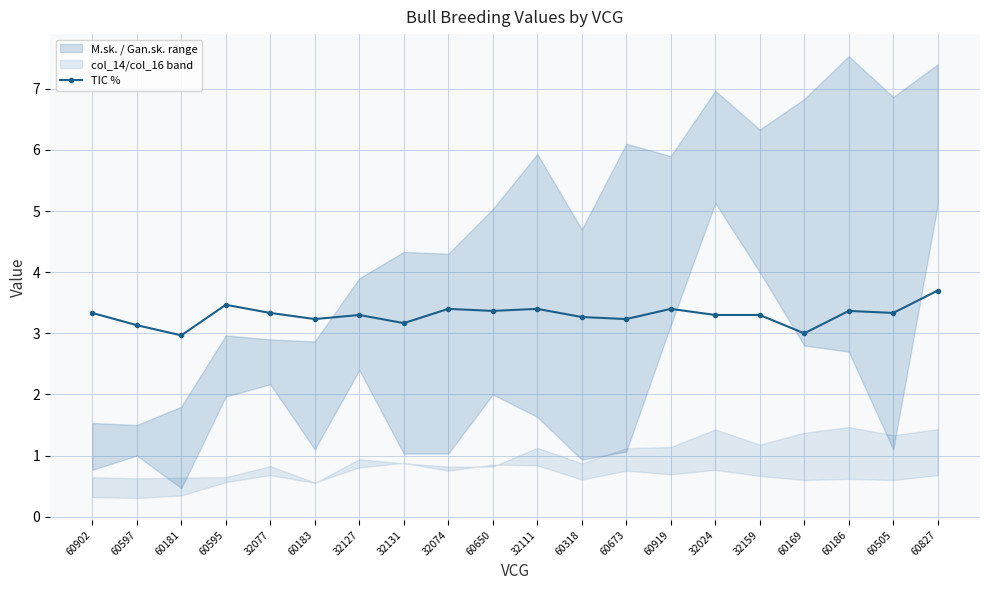

How many interior local valleys (lower than both neighbors) does the data have?

7